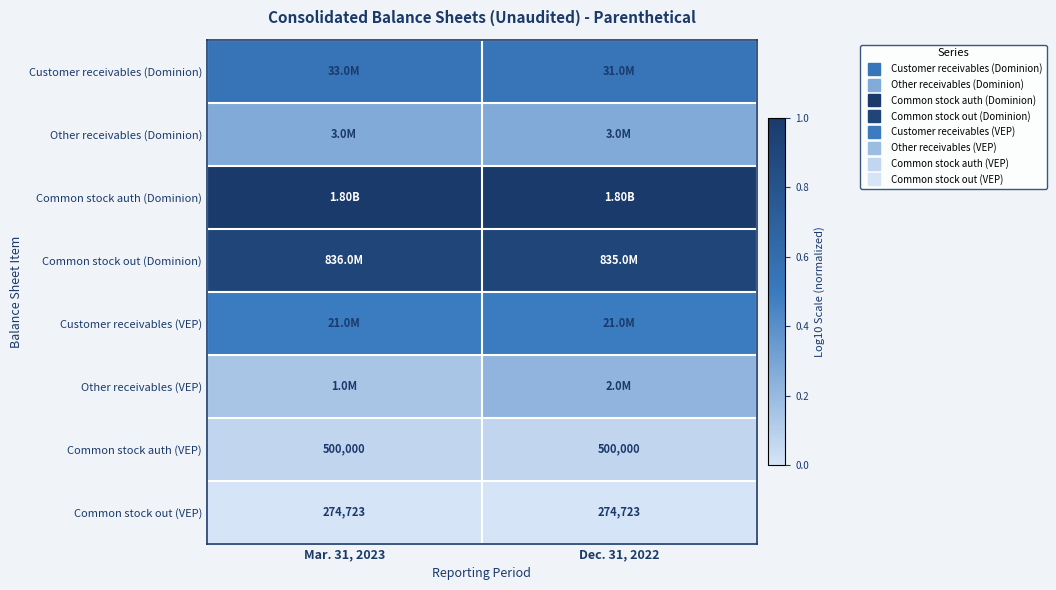

Which label corresponds to the largest value in the chart?

Mar. 31, 2023